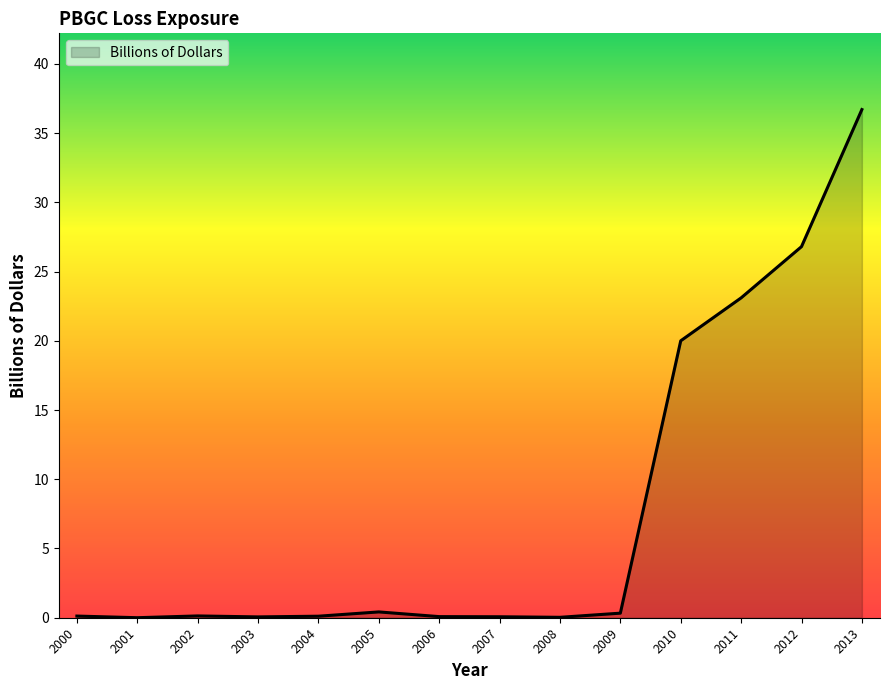

What is the greatest value displayed?

36.7